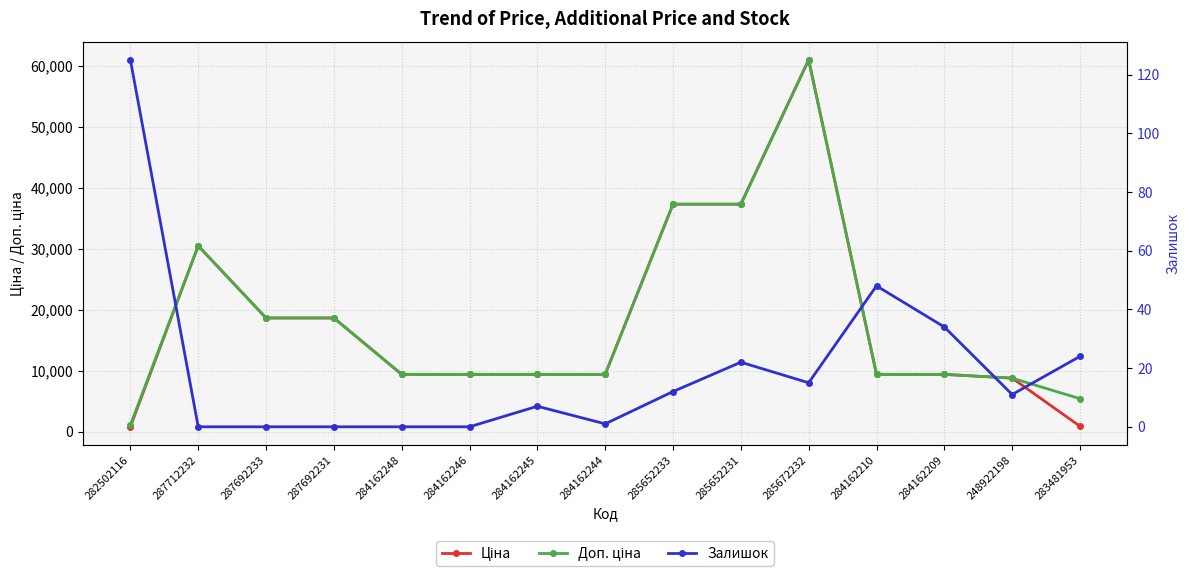

Which series has the widest spread of values?

Ціна